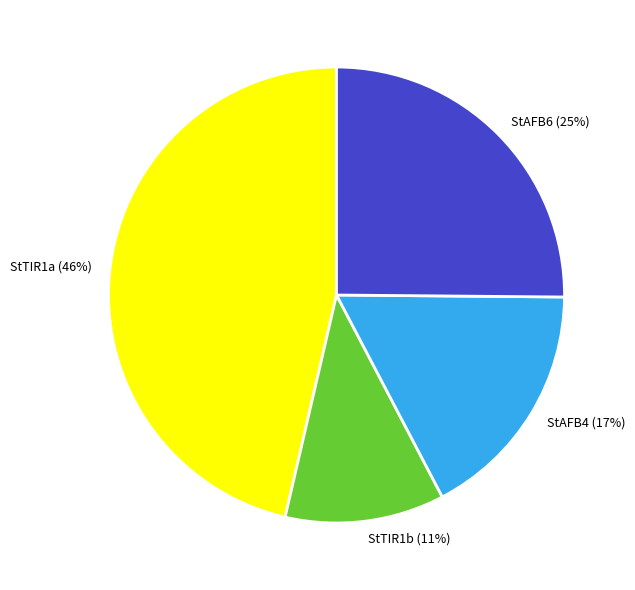

To the nearest percent, what portion does StAFB6 represent?

25%